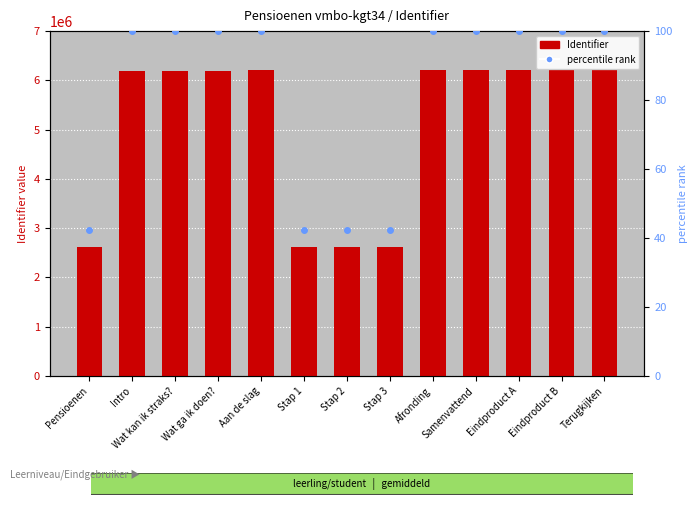

What is the average value of the percentile rank series?

82.3